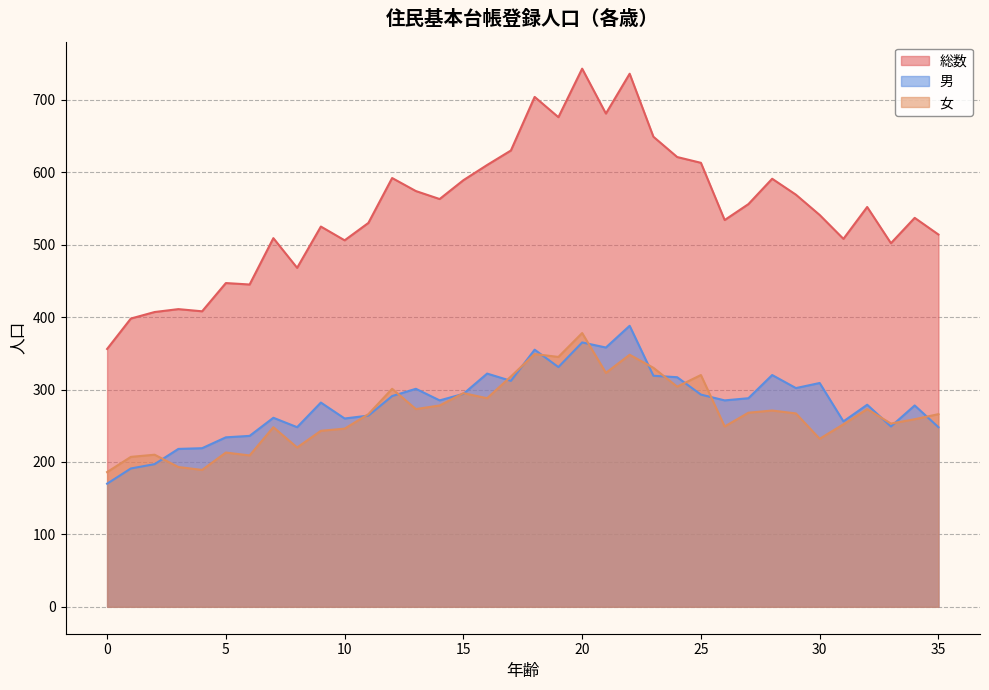

Where is the first local maximum for 女?

2